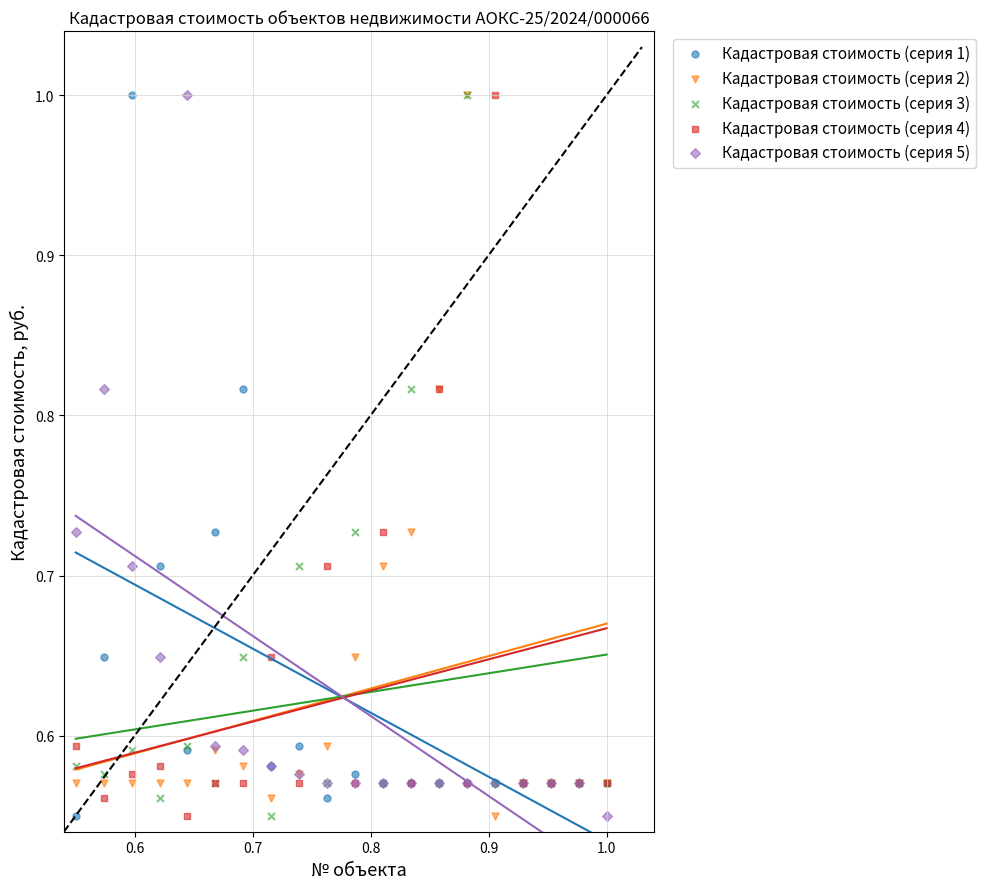

What are all the series names shown in the legend?

Кадастровая стоимость (серия 1), Кадастровая стоимость (серия 2), Кадастровая стоимость (серия 3), Кадастровая стоимость (серия 4), Кадастровая стоимость (серия 5)